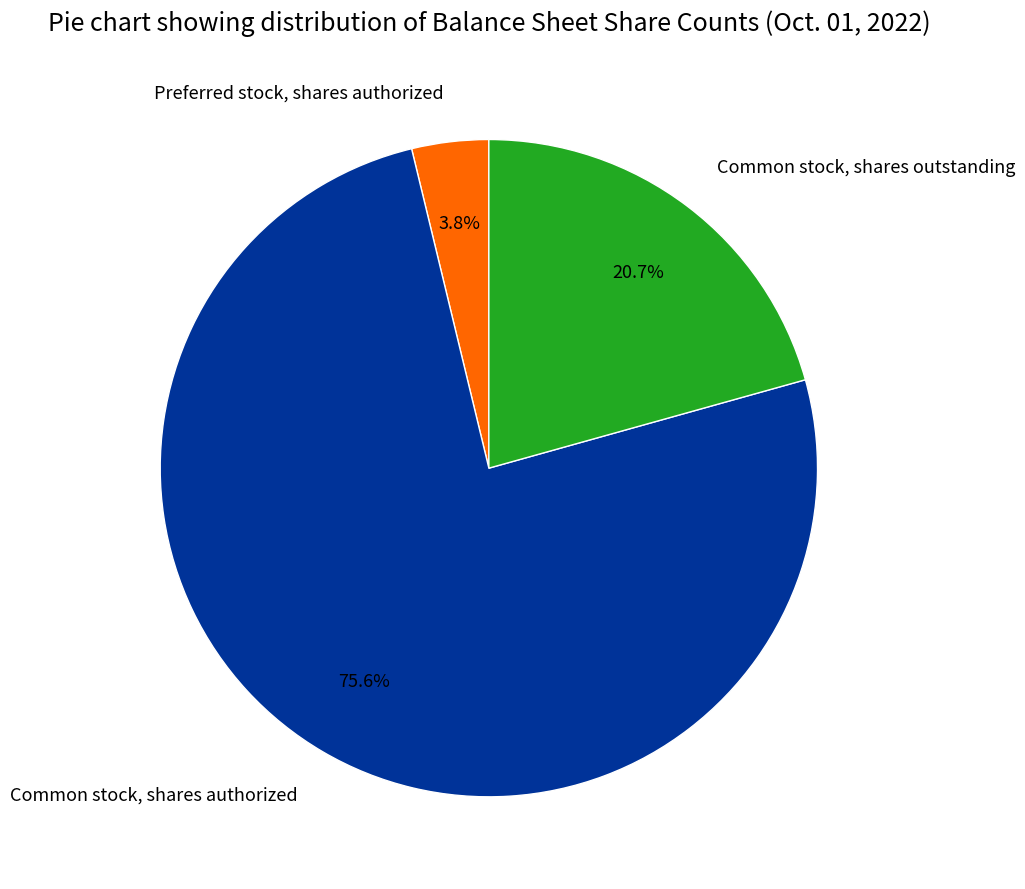

Count the number of slices in the pie.

3